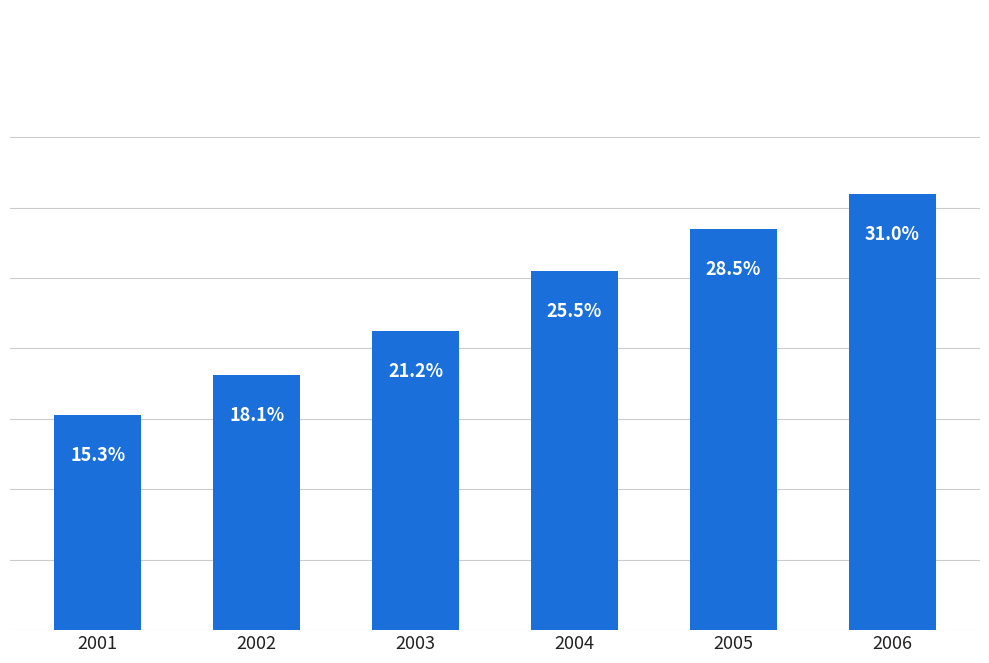

List the labels in order of value, smallest first.

2001, 2002, 2003, 2004, 2005, 2006